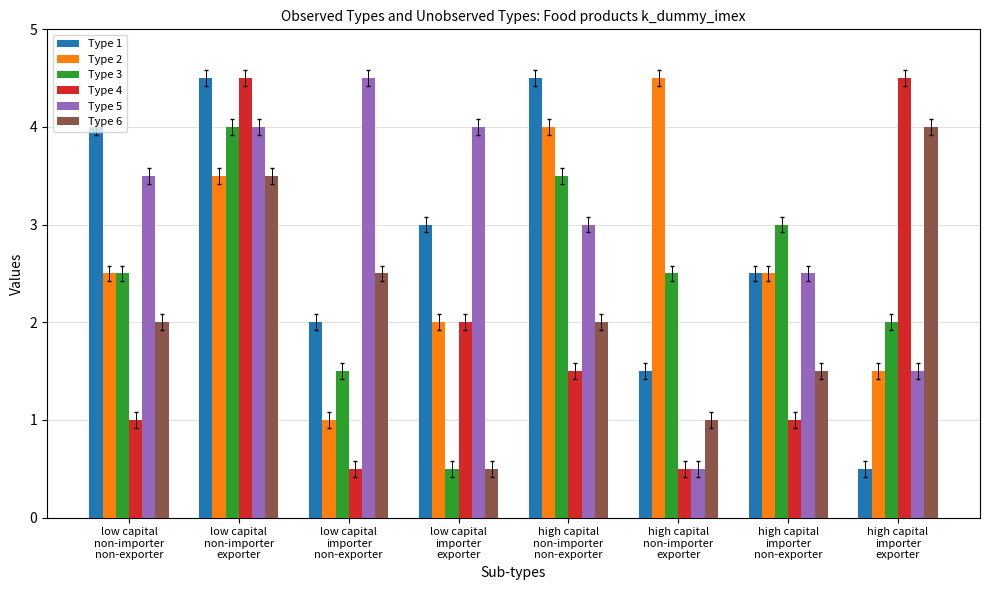

What is the highest value of the Type 1 series?

4.5